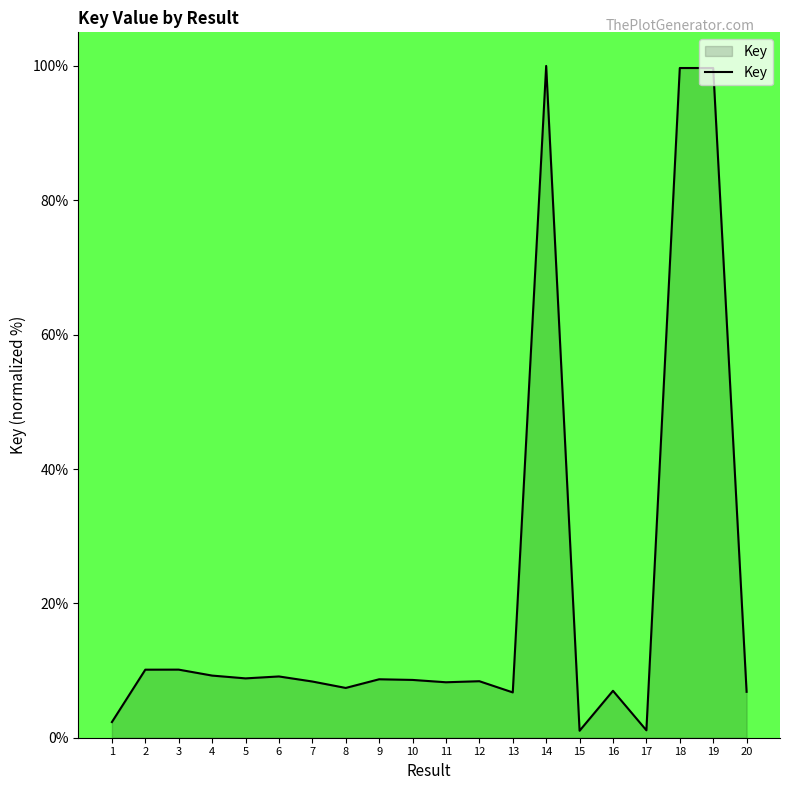

What is the maximum value shown in the chart?

100.0